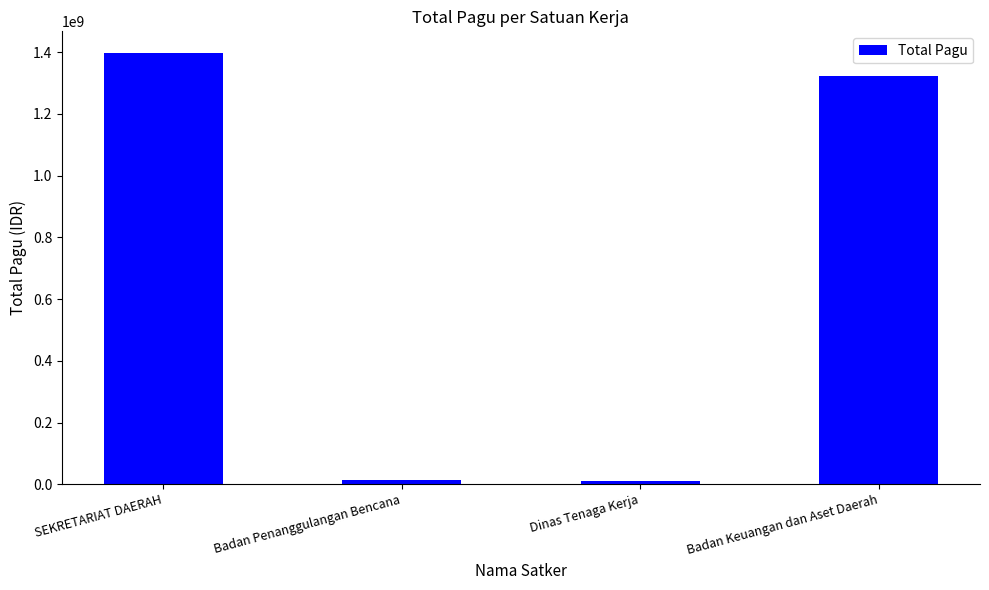

What is the smallest value displayed?

9740826